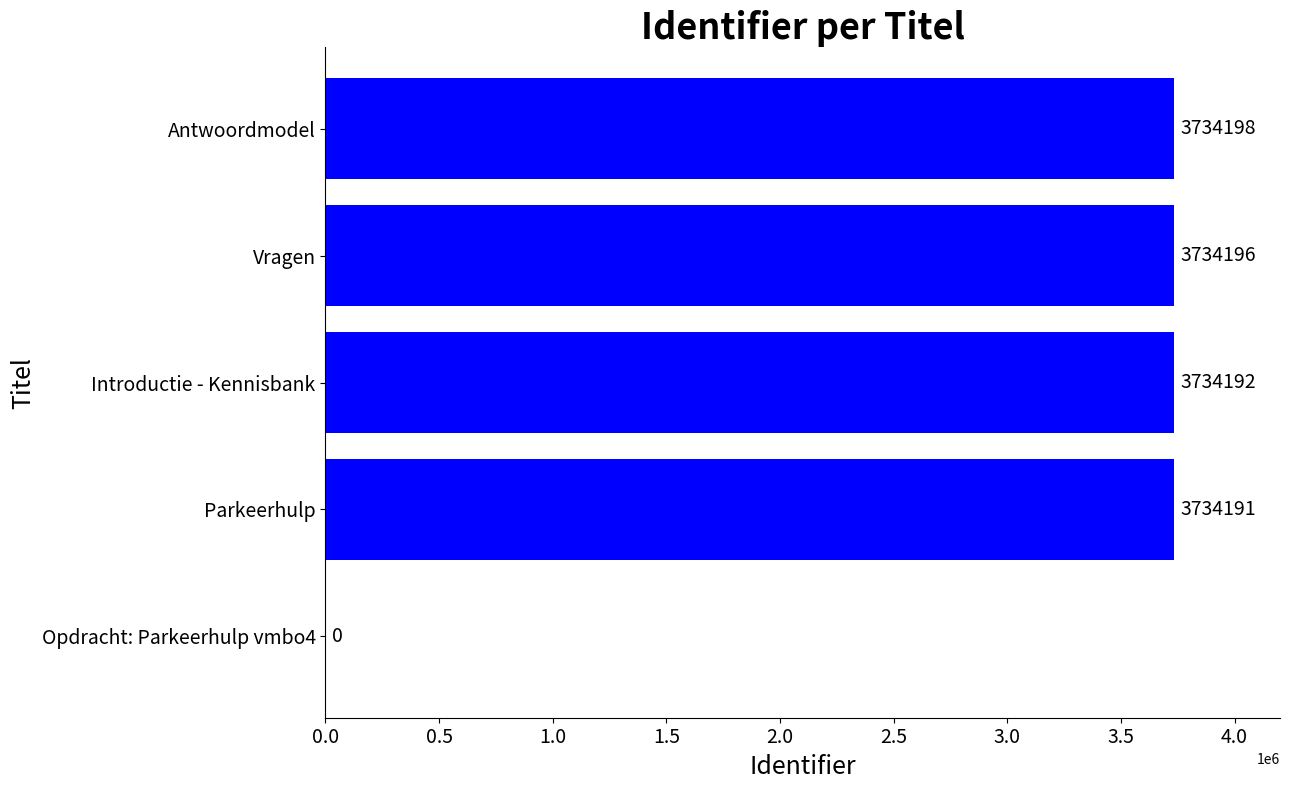

What is the sum of the values at Antwoordmodel and Introductie - Kennisbank?

7468390